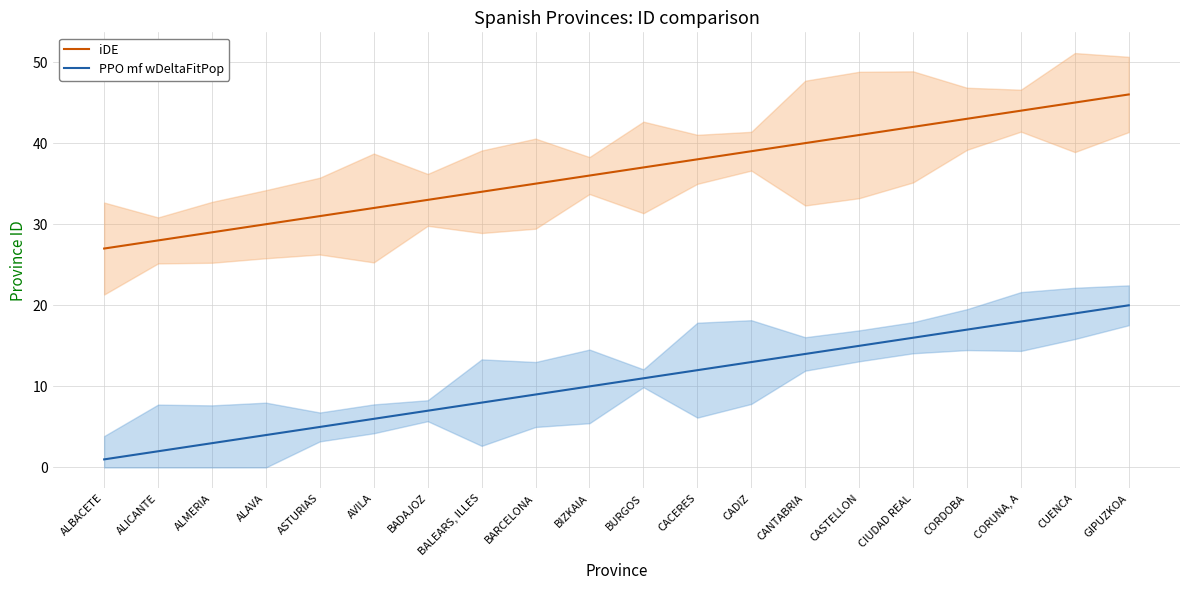

True or false: iDE and PPO mf wDeltaFitPop intersect in this chart.

False